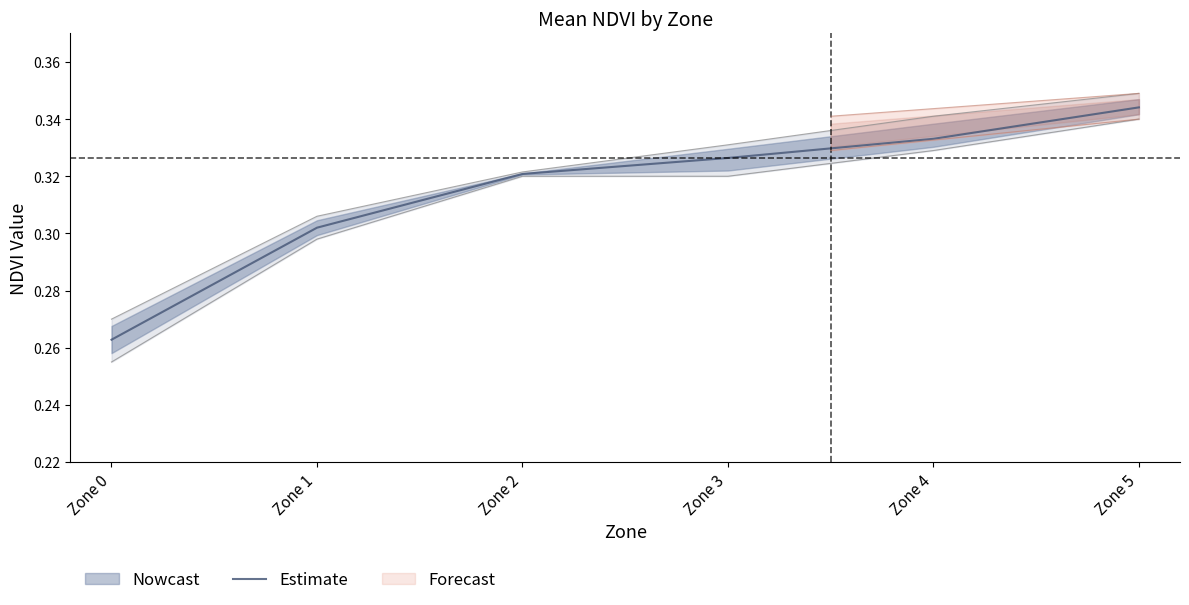

Is it true that the value at Zone 1 is 0.1?

False